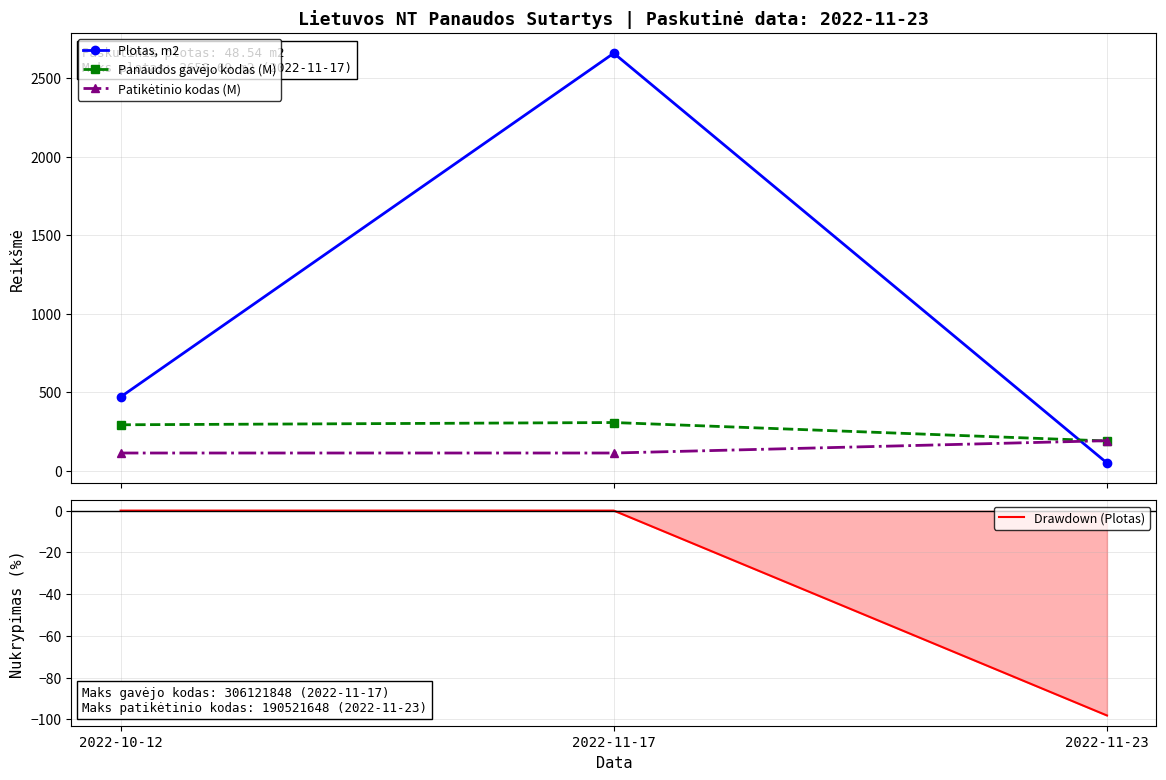

Which category has the lowest value across all series?

2022-11-23